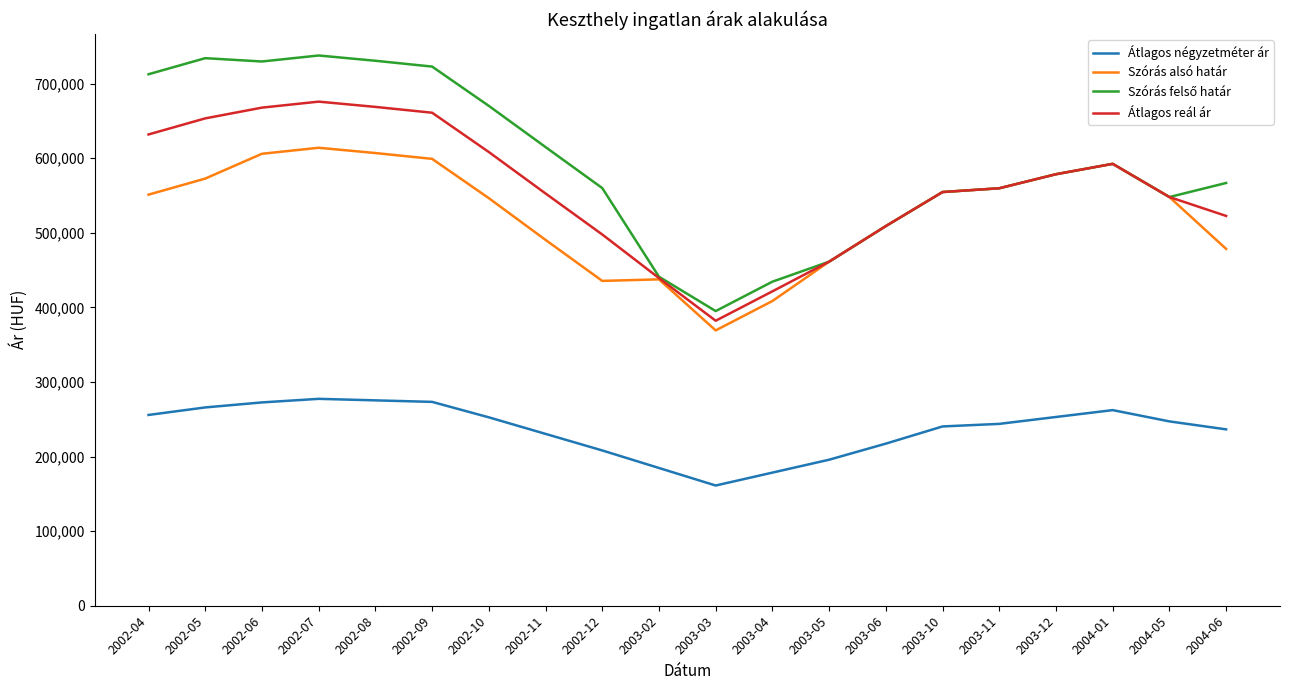

Where does the Átlagos reál ár series first go above 559802?

2002-04